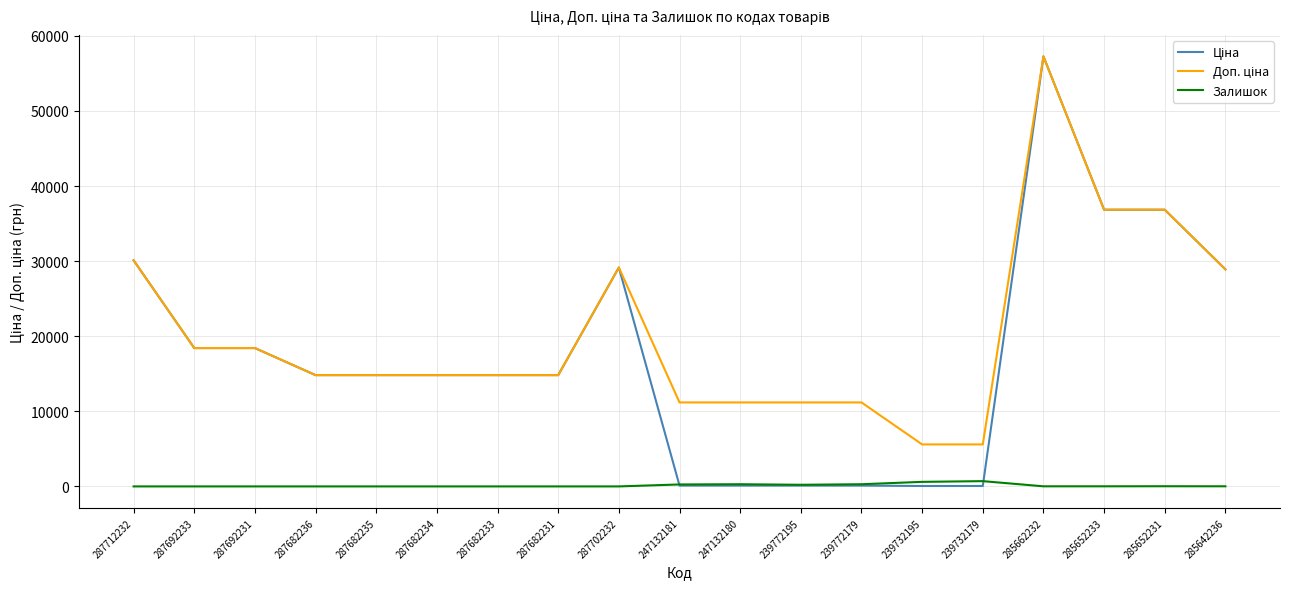

At which category is the sum across all series the highest?

285662232